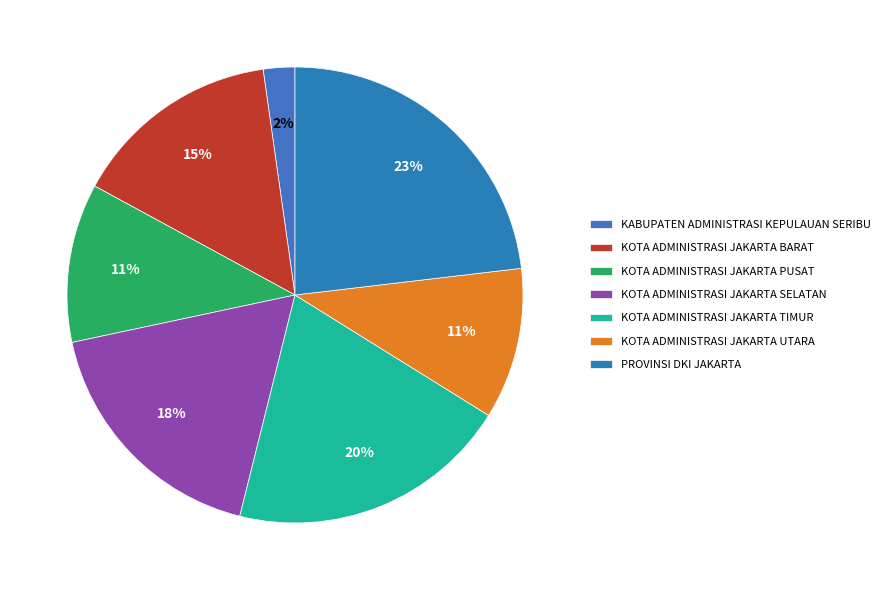

What percentage do KOTA ADMINISTRASI JAKARTA TIMUR and KOTA ADMINISTRASI JAKARTA SELATAN together represent?

37.8%